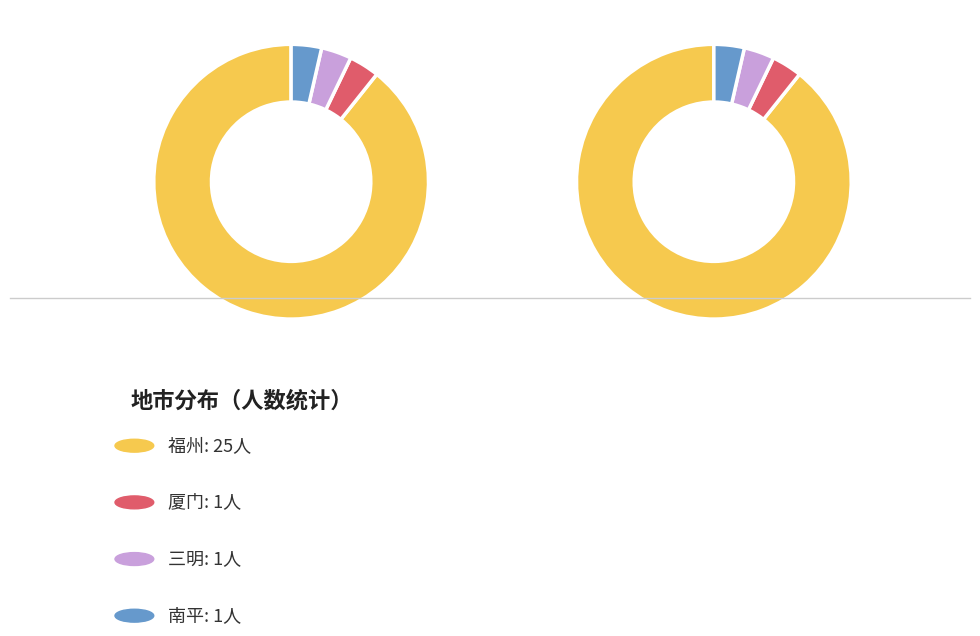

True or false: 福州 accounts for 89% of the total.

True